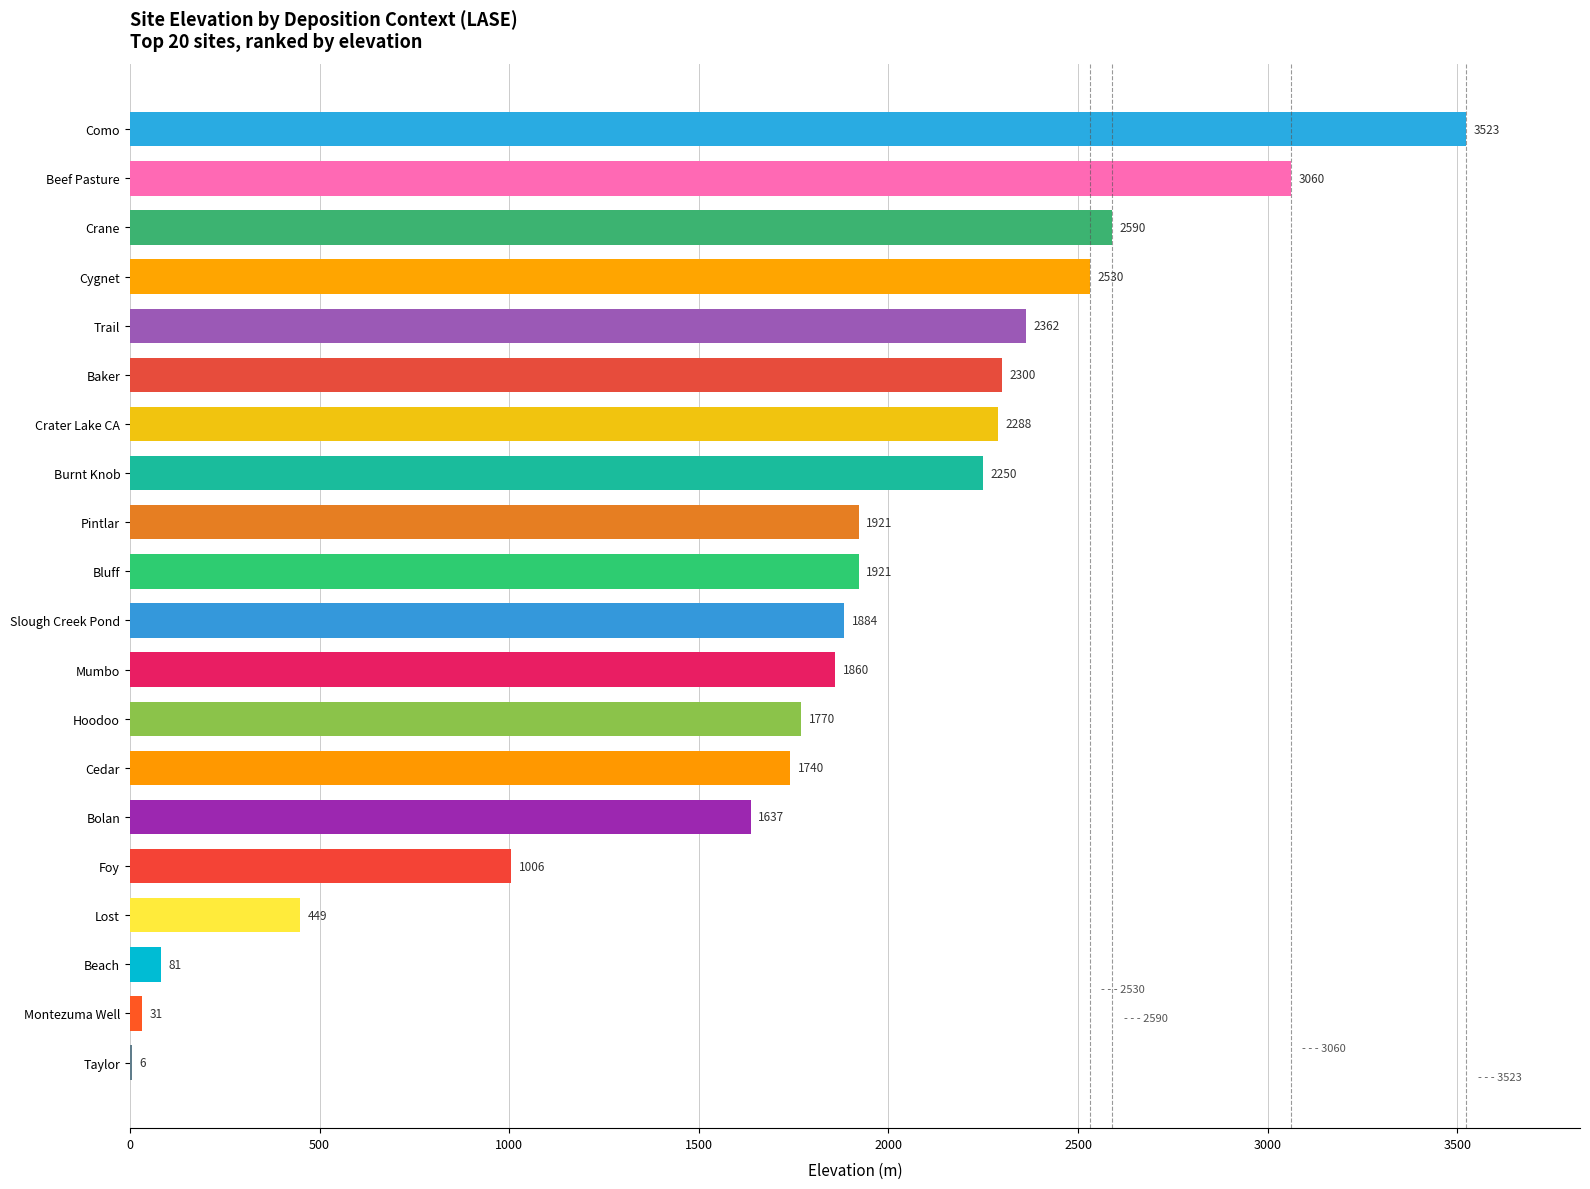

What is the sum of the values at Beach and Crater Lake CA?

2369